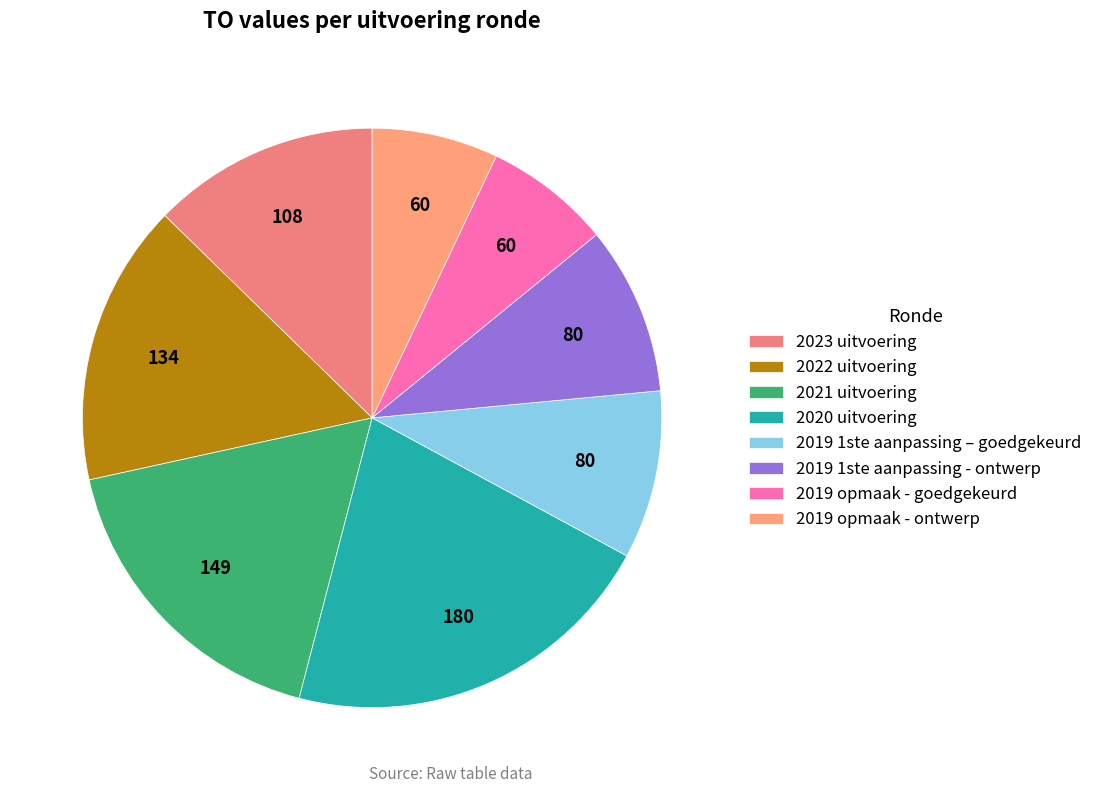

Rank the categories by value from highest to lowest.

2020 uitvoering, 2021 uitvoering, 2022 uitvoering, 2023 uitvoering, 2019 1ste aanpassing – goedgekeurd, 2019 1ste aanpassing - ontwerp, 2019 opmaak - goedgekeurd, 2019 opmaak - ontwerp